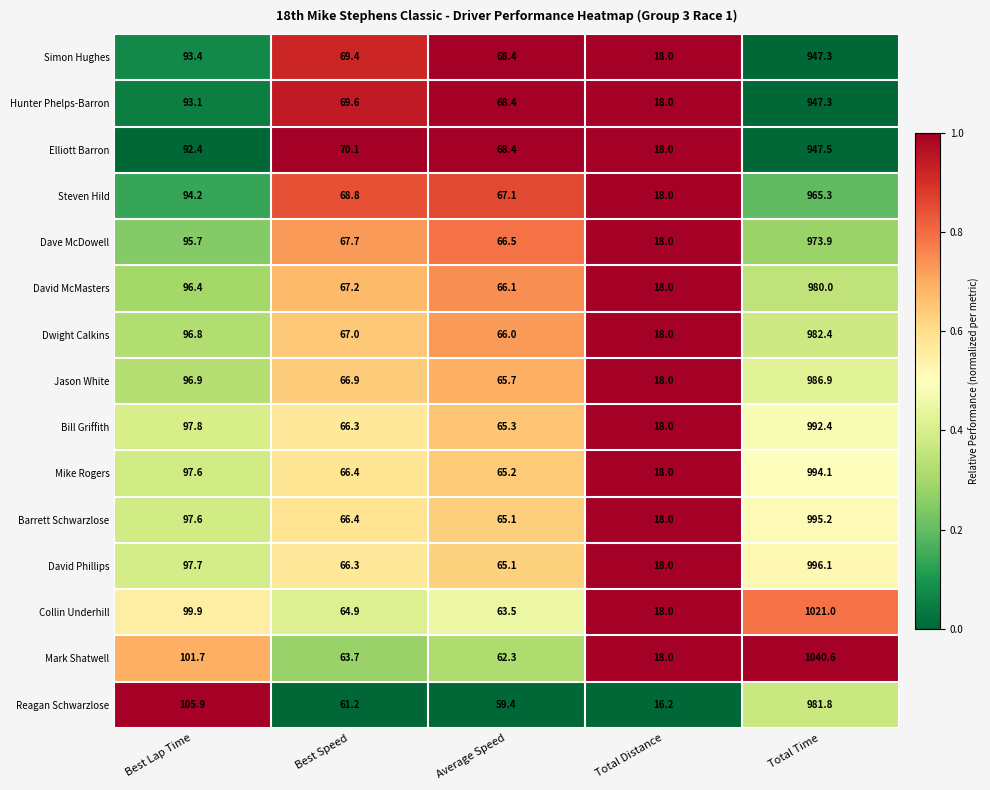

The value of Dwight Calkins at Best Speed is 67.0. True or false?

True